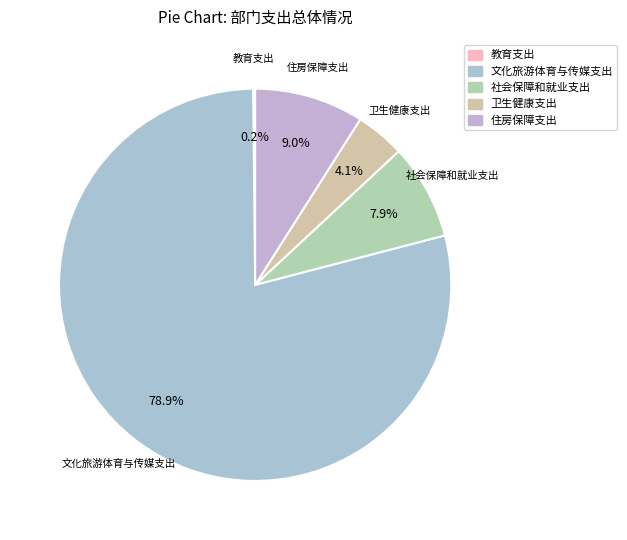

What percentage is NOT represented by 住房保障支出?

91.0%